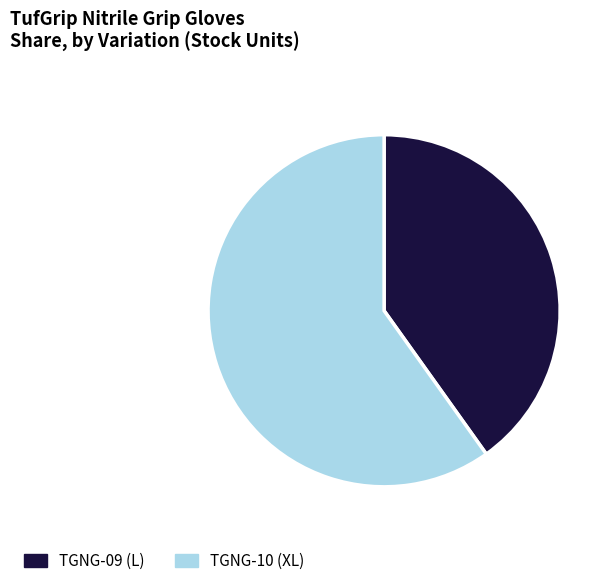

True or false: TGNG-10 (XL) accounts for 60% of the total.

True